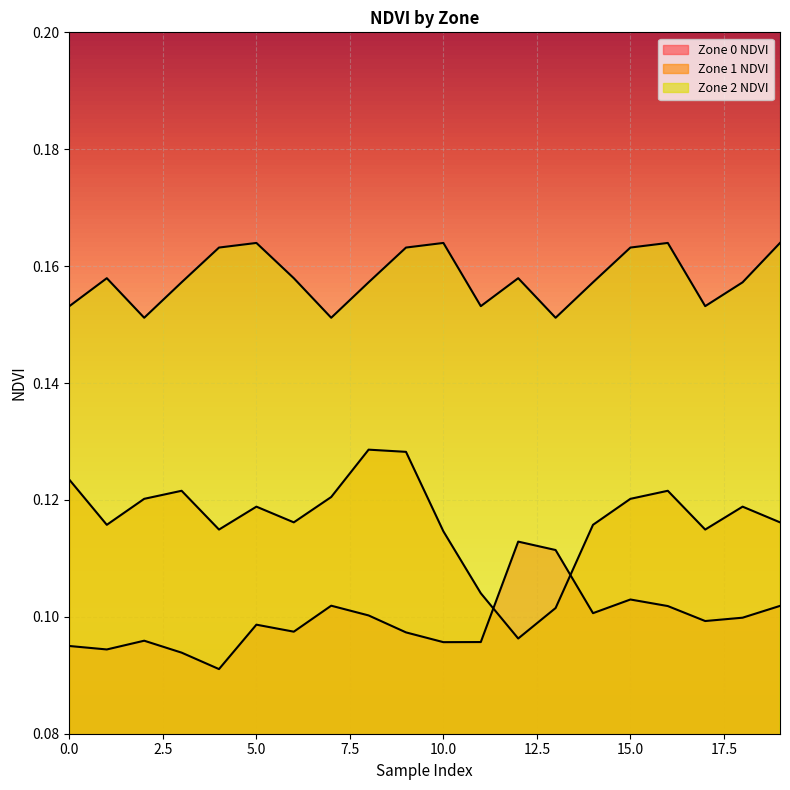

True or false: Zone 0 NDVI has a value of 0.1 at 0.

False